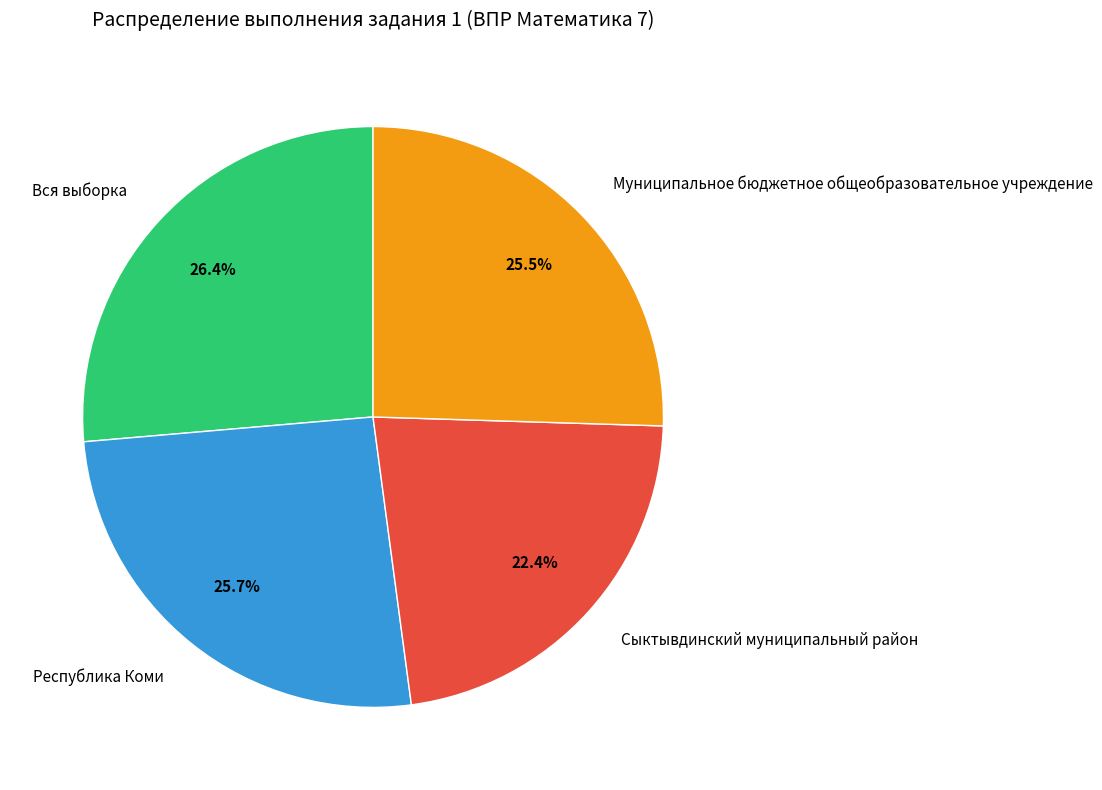

Between Сыктывдинский муниципальный район and Вся выборка, which is larger?

Вся выборка